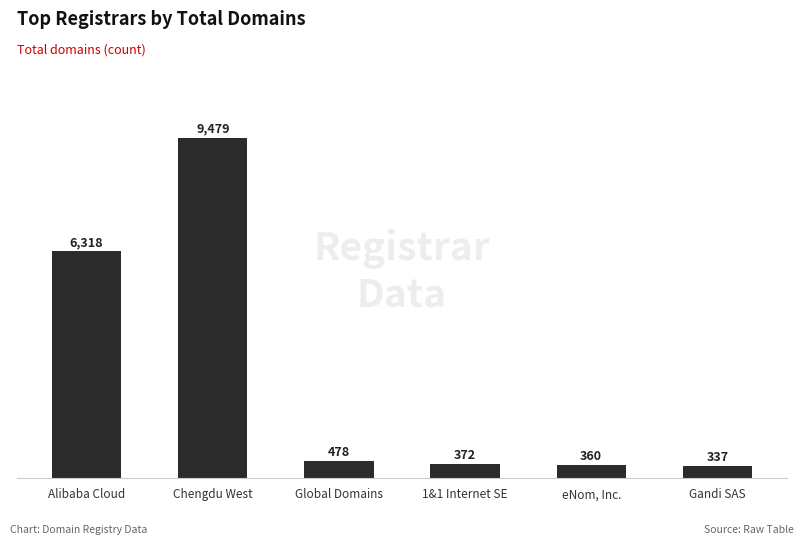

What is the difference between the values at Chengdu West and Alibaba Cloud?

3161